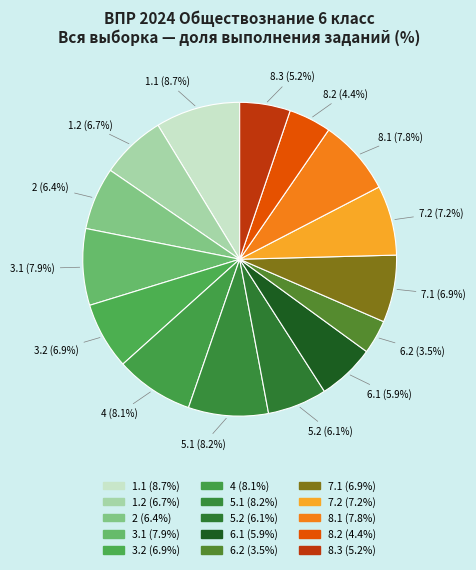

What is the total percentage of 3.2 and 1.1?

15.6%